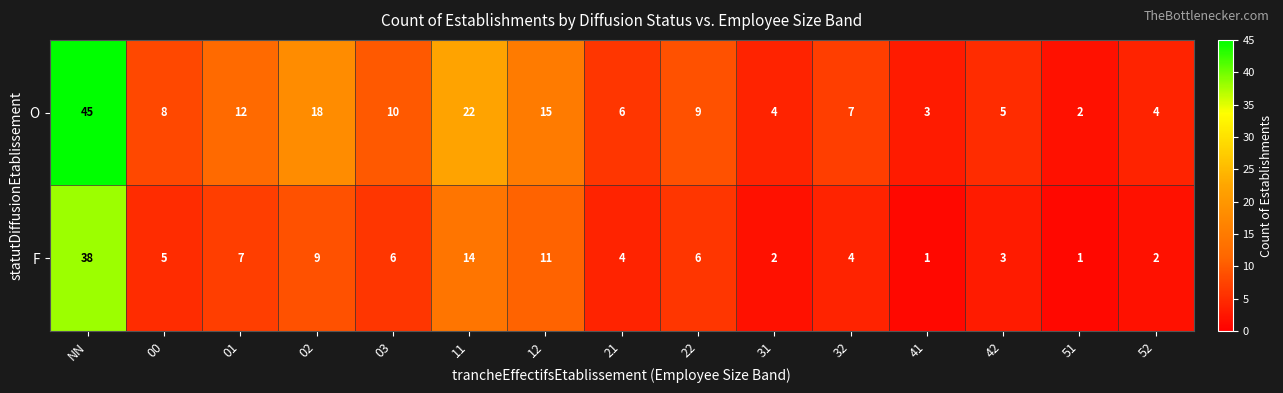

At which category does the chart reach its peak across all series?

NN